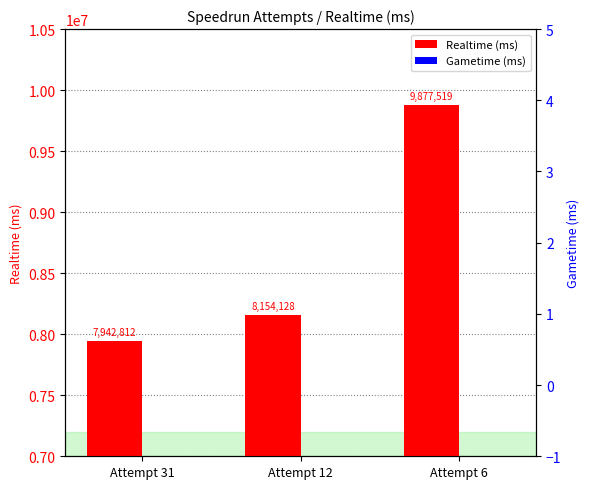

At which category is the sum across all series the highest?

Attempt 6